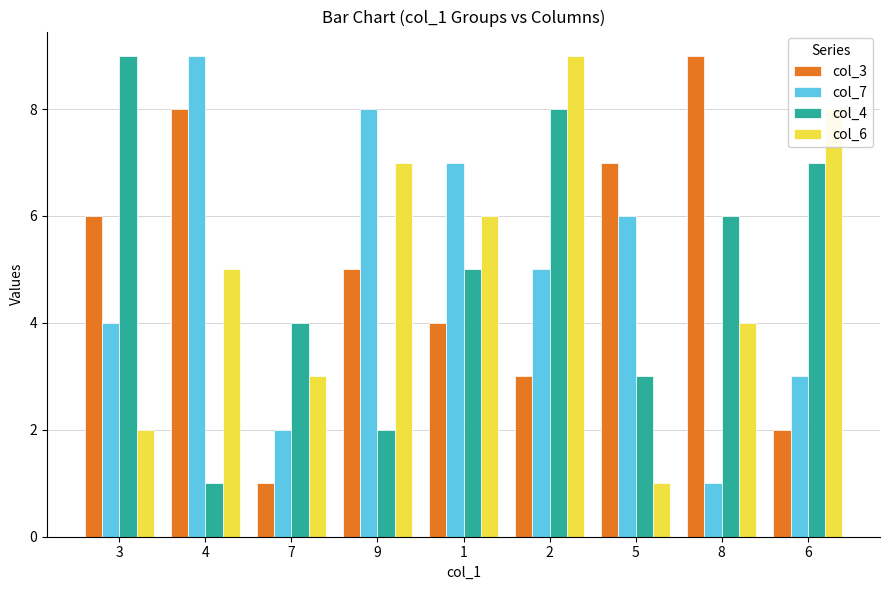

What is the average value of the col_4 series?

5